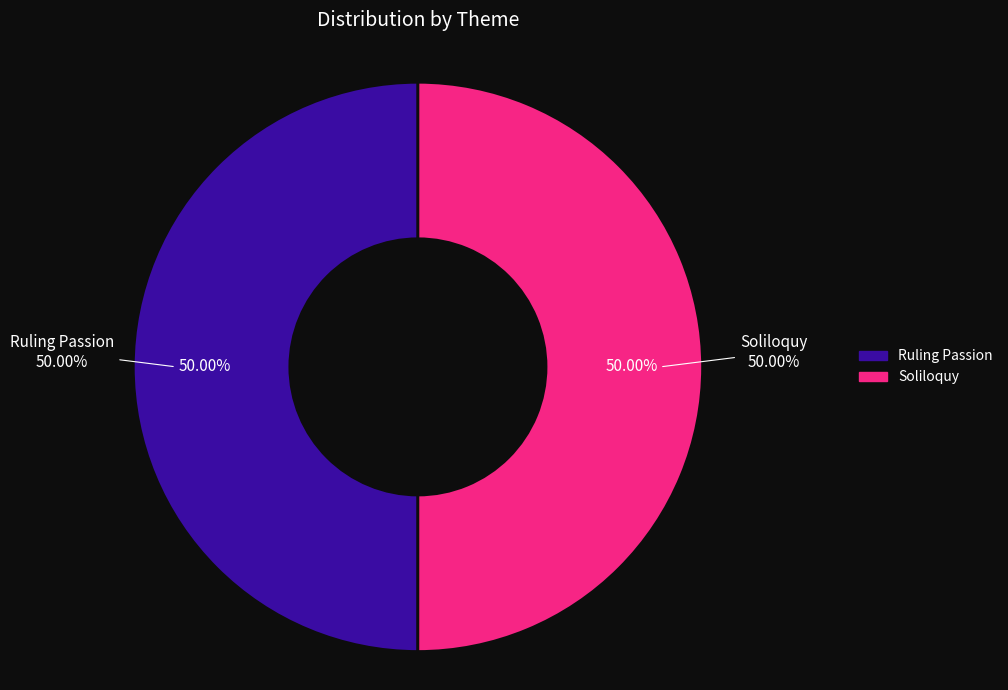

Approximately how many times larger is the value at Ruling Passion compared to Soliloquy?

1.0